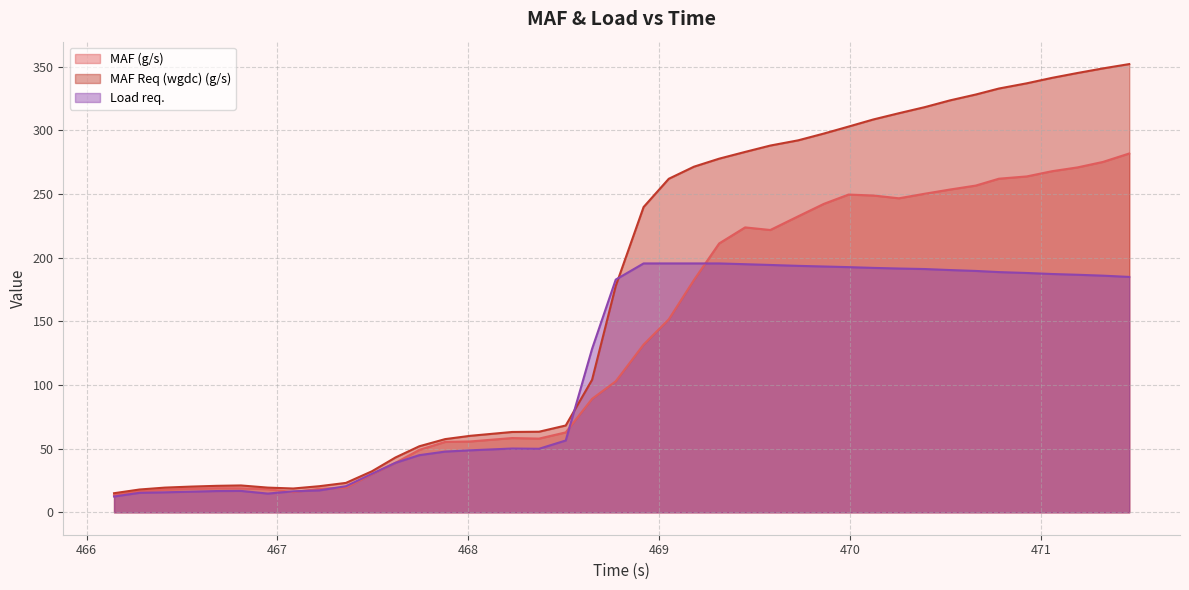

What are all the series names shown in the legend?

MAF (g/s), MAF Req (wgdc) (g/s), Load req.